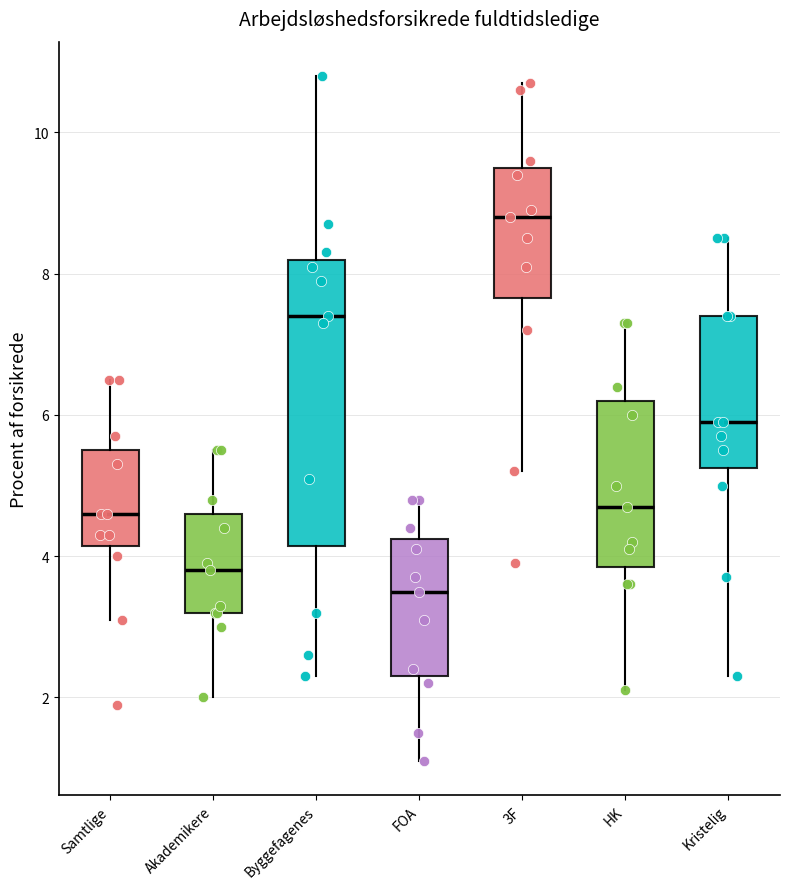

Reading left to right, transcribe this box plot: for each box, give where its median line is, the range the box spans, and where its two whiskers end, as read against the y-axis. The values are not printed on the chart, so give them approximately, as read against the axis.

Samtlige: median 4.6, box 4.2 to 5.6, whiskers 3.2 to 6.6
Akademikere: median 3.8, box 3.2 to 4.6, whiskers 2.0 to 5.6
Byggefagenes: median 7.4, box 4.2 to 8.2, whiskers 2.4 to 10.8
FOA: median 3.6, box 2.4 to 4.2, whiskers 1.2 to 4.8
3F: median 8.8, box 7.6 to 9.6, whiskers 5.2 to 10.8
HK: median 4.8, box 3.8 to 6.2, whiskers 2.2 to 7.4
Kristelig: median 6.0, box 5.2 to 7.4, whiskers 2.4 to 8.6